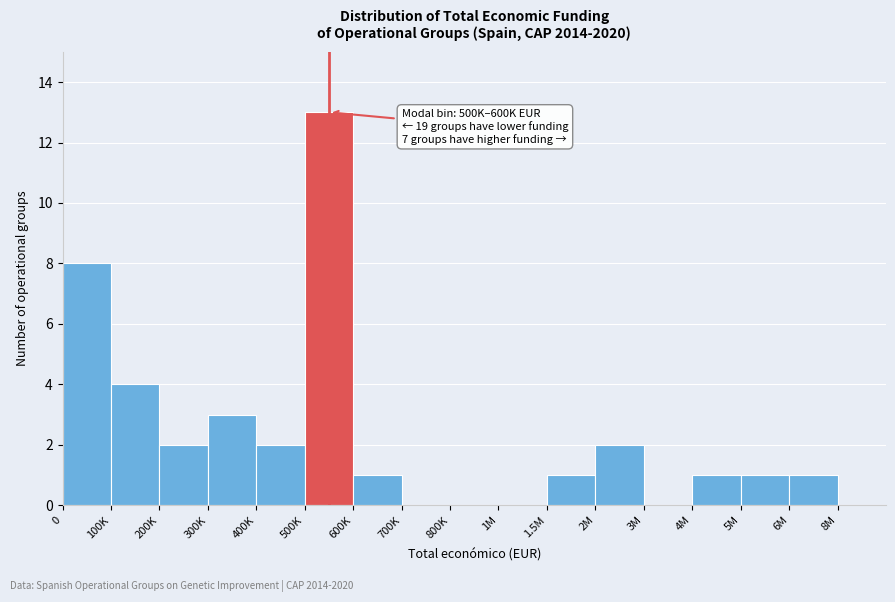

Reading left to right, transcribe all the data shown in this chart.

0=8	100K=4	200K=2	300K=3	400K=2	500K=13	600K=1	700K=0	800K=0	1M=0	1.5M=1	2M=2	3M=0	4M=1	5M=1	6M=1	8M=0